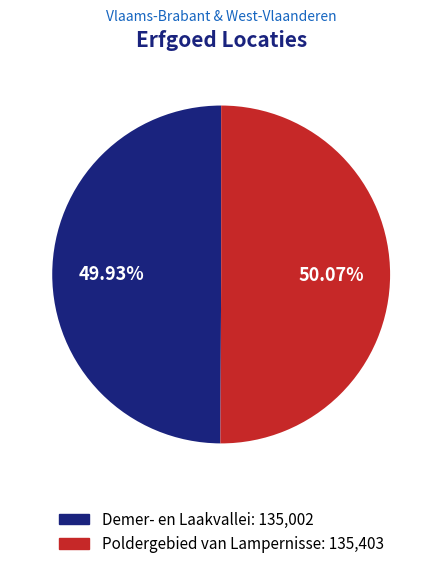

What percentage is NOT represented by Poldergebied van Lampernisse?

49.9%